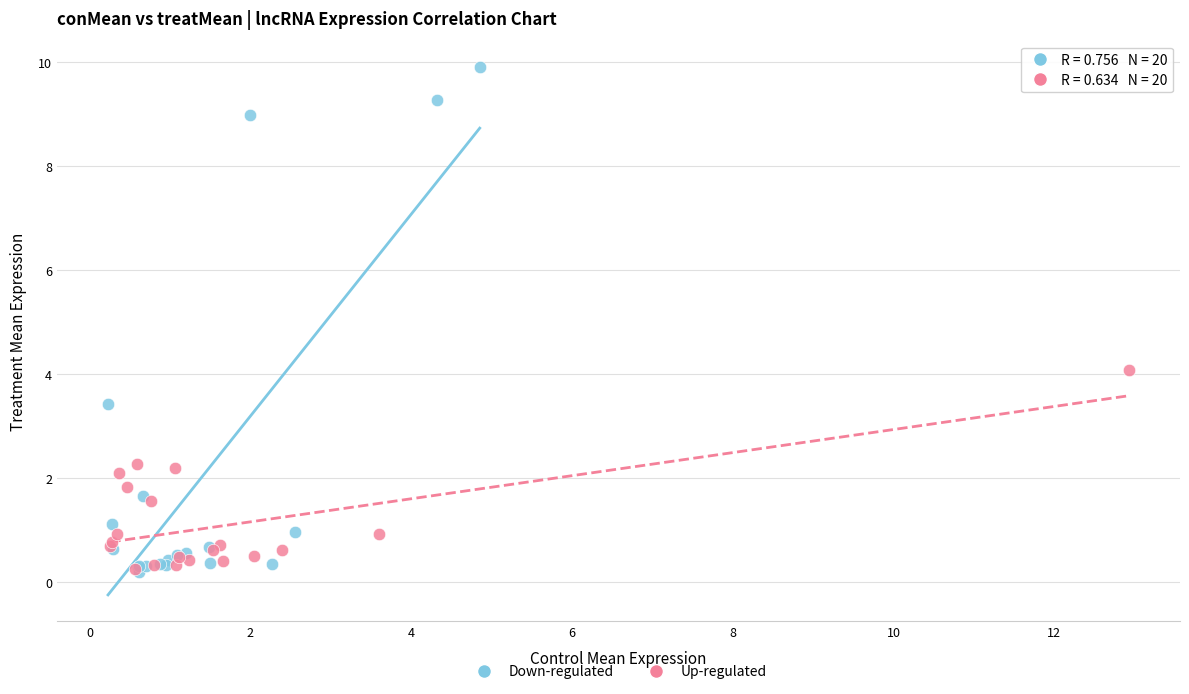

Which series has the widest spread of Y values?

Down-regulated